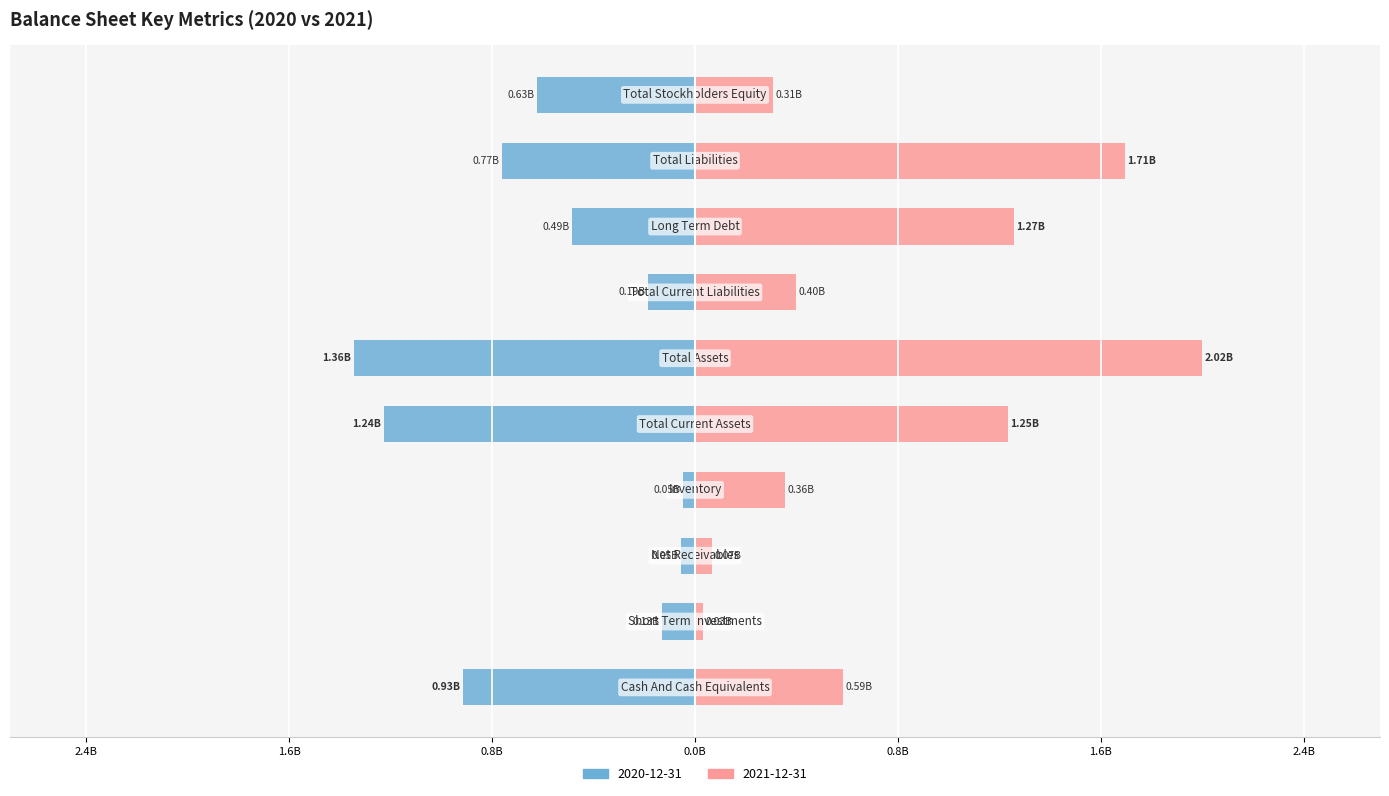

The value of 2020-12-31 at Long Term Debt is -0.8. True or false?

False